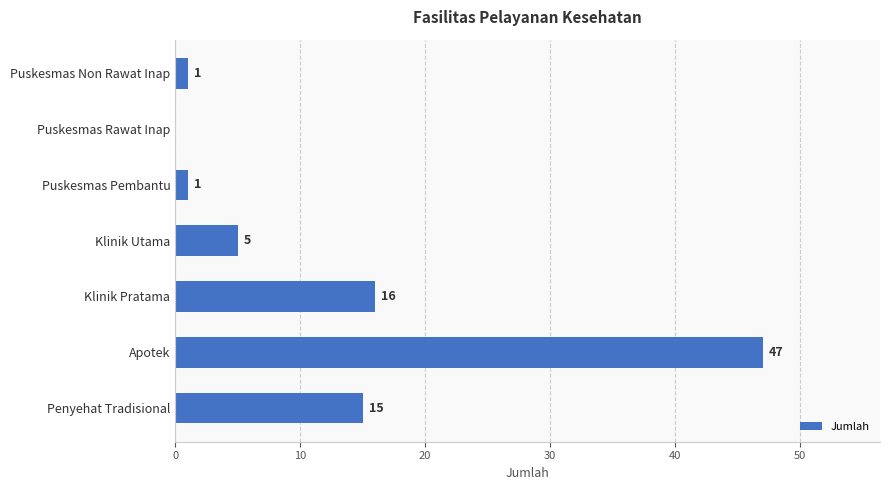

How many distinct data groups are displayed?

1